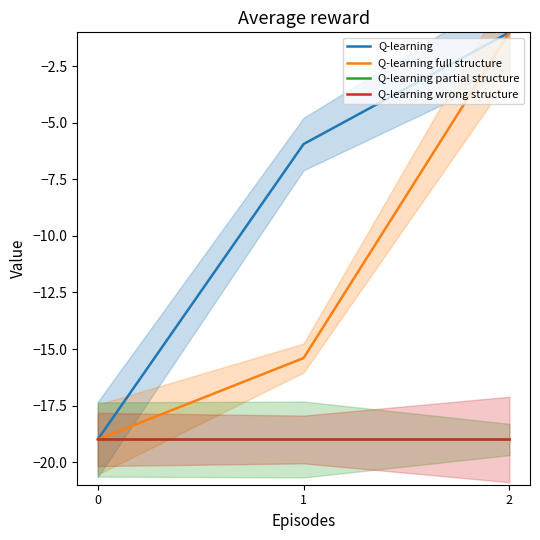

At which label is Q-learning closest to -10?

1